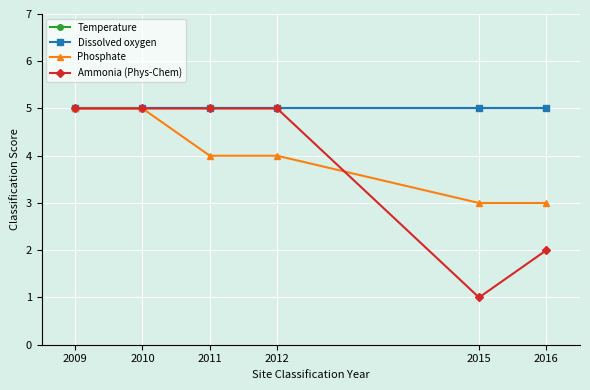

In Ammonia (Phys-Chem), how many points are lower than both neighbors (excluding endpoints)?

1